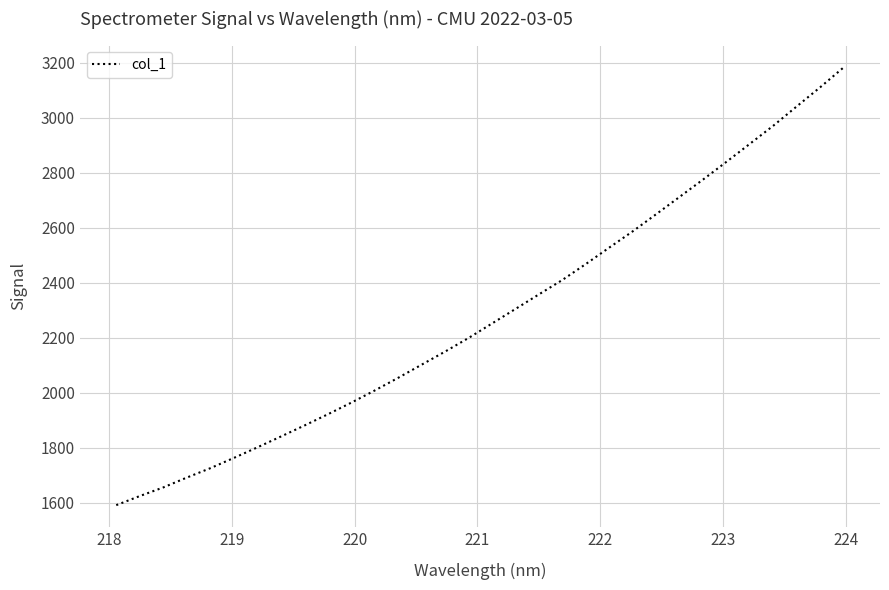

What is the greatest value displayed?

3183.1